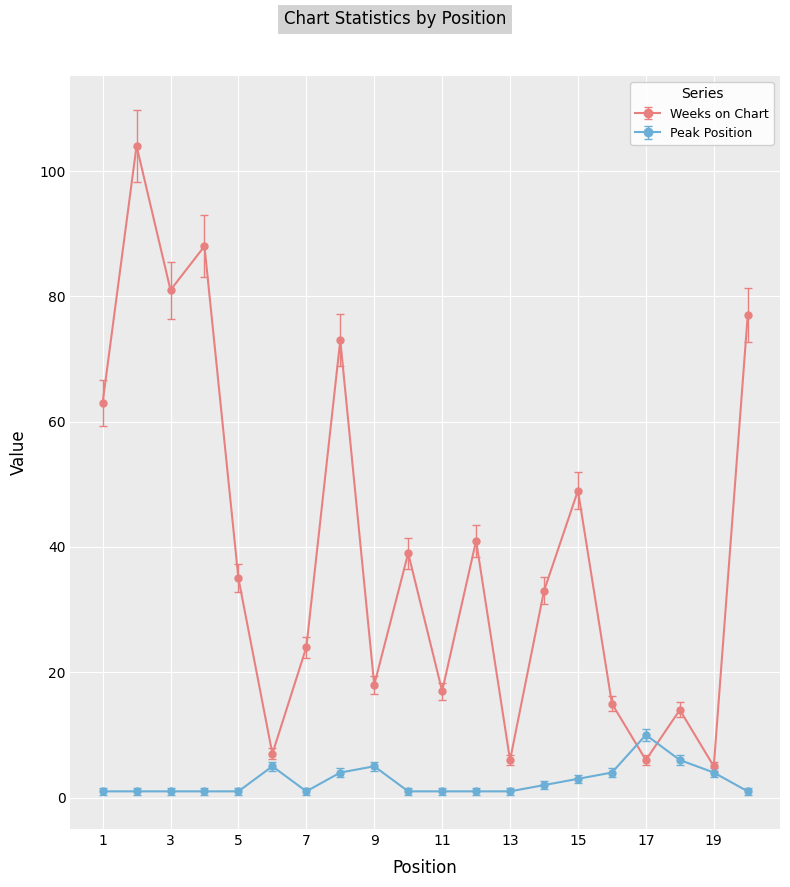

What is the smallest value displayed?

1